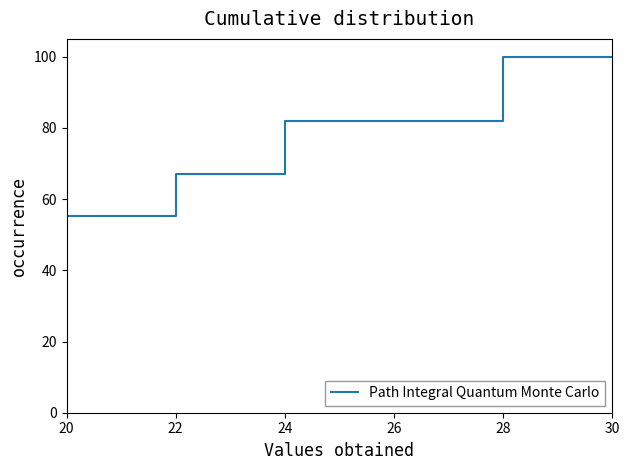

Is it true that the value at 22 is 66.9?

True